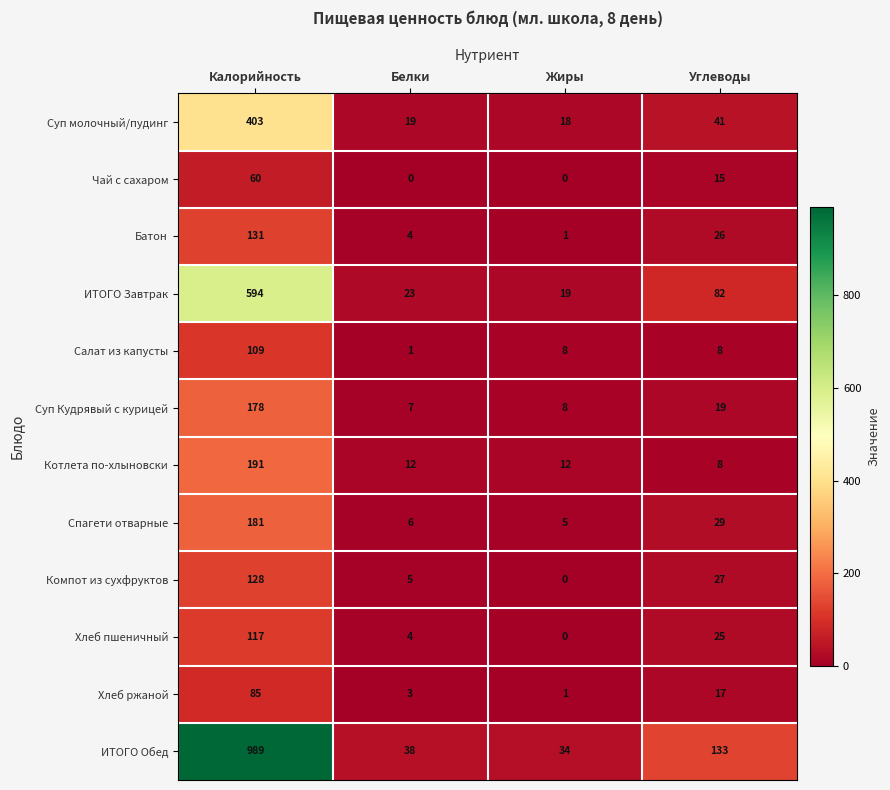

True or false: Чай с сахаром has a value of 8 at Углеводы.

False